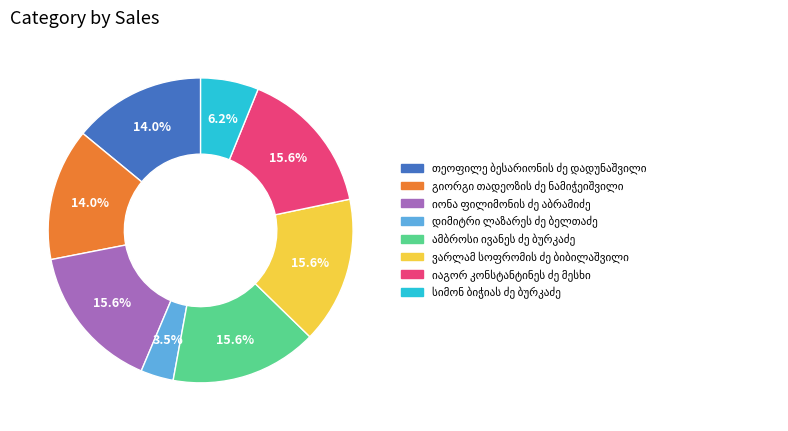

Is there any slice that represents more than half of the pie?

No